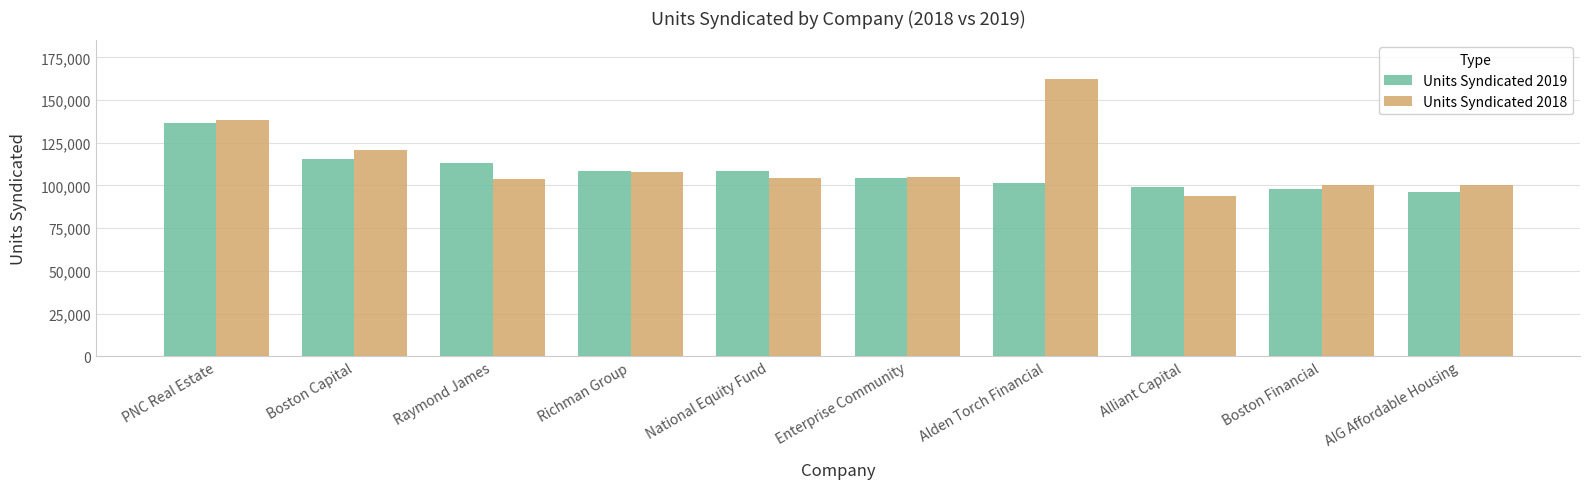

Rank the series at AIG Affordable Housing from lowest to highest value.

Units Syndicated 2019, Units Syndicated 2018